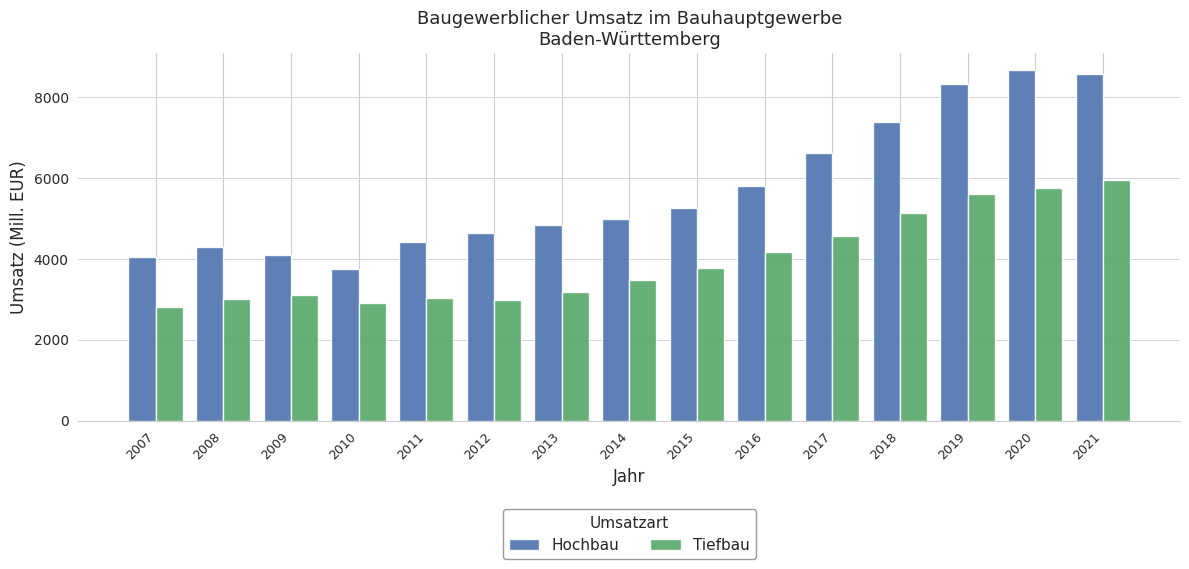

What is the total value across all series at 2018?

12518